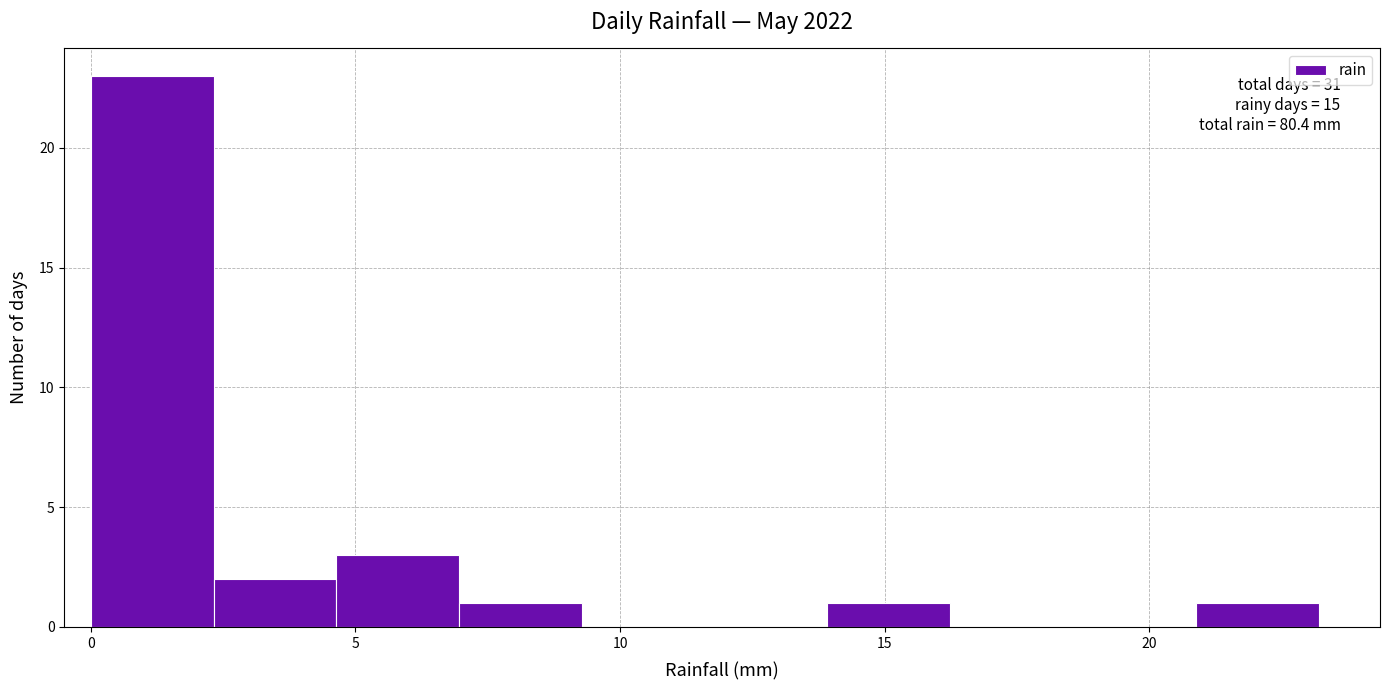

Over which range of the x-axis is the bar tallest?

0.0 to 2.5